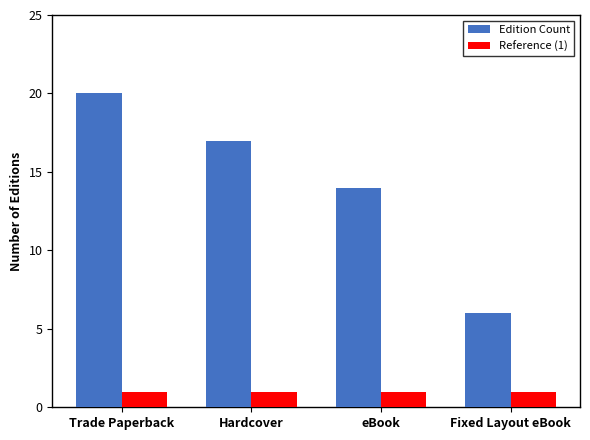

Which series has the largest range (max minus min)?

Edition Count